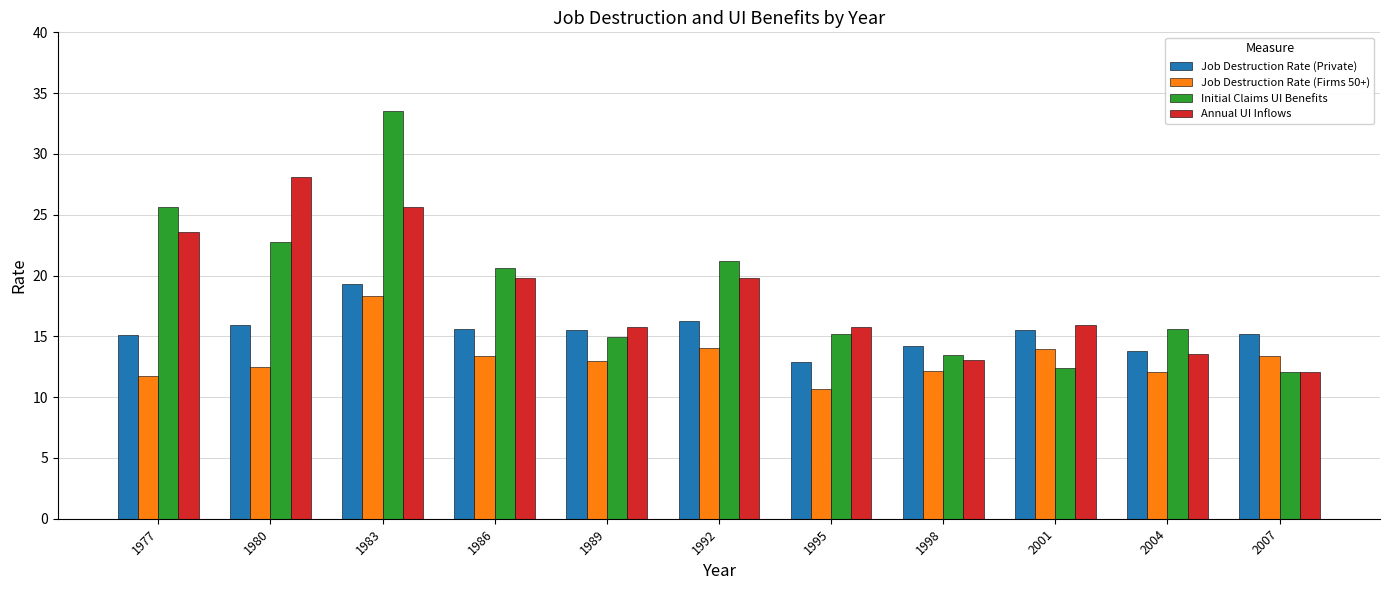

Does the chart contain any negative values?

No